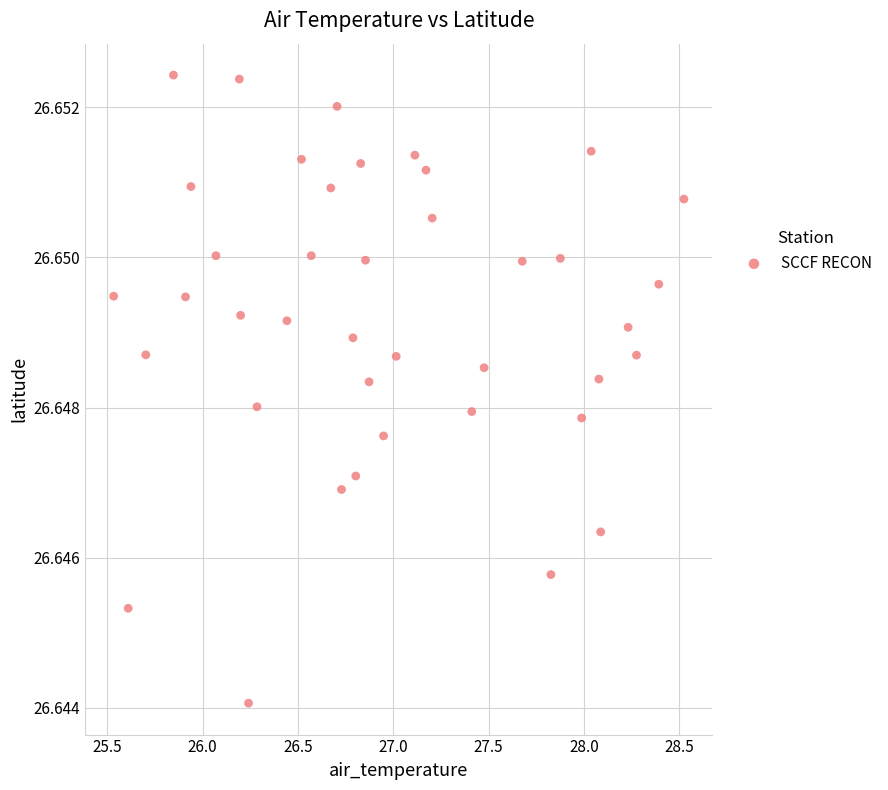

What is the range of X values (max minus min)?

3.0